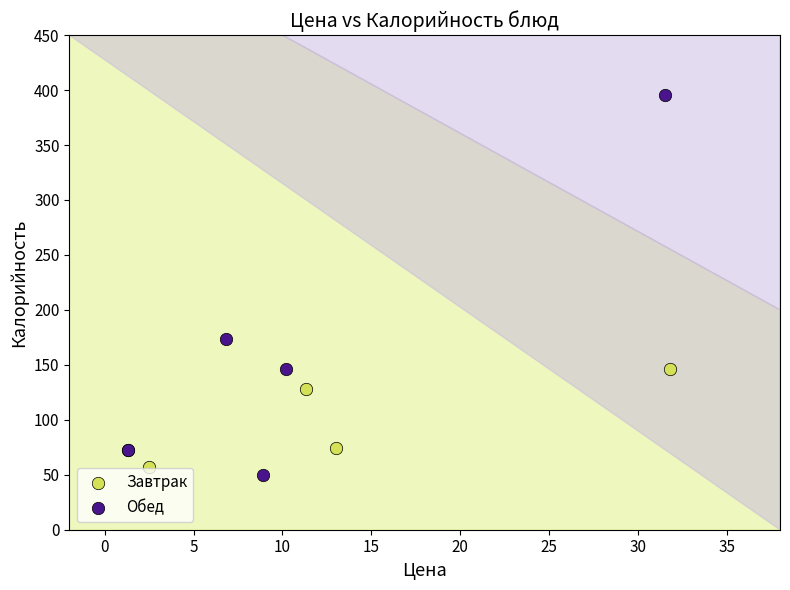

Which series has the widest spread of Y values?

Обед